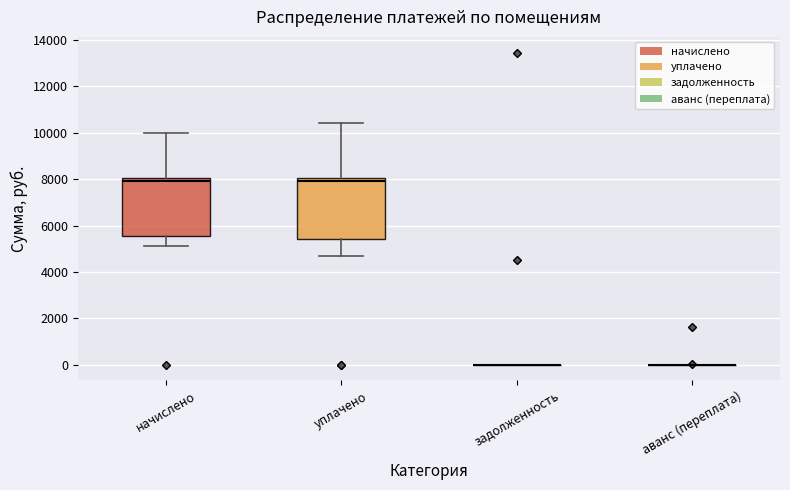

Reading left to right, read every box against the y-axis: the position of its median line, the range the box covers, and the ends of its whiskers. The values are not printed on the chart, so give them approximately, as read against the axis.

начислено: median 7800, box 5600 to 8000, whiskers 5200 to 10000
уплачено: median 7800, box 5400 to 8000, whiskers 4600 to 10400
задолженность: box collapsed to a line at 0, whiskers 0 to 0
аванс (переплата): box collapsed to a line at 0, whiskers 0 to 0